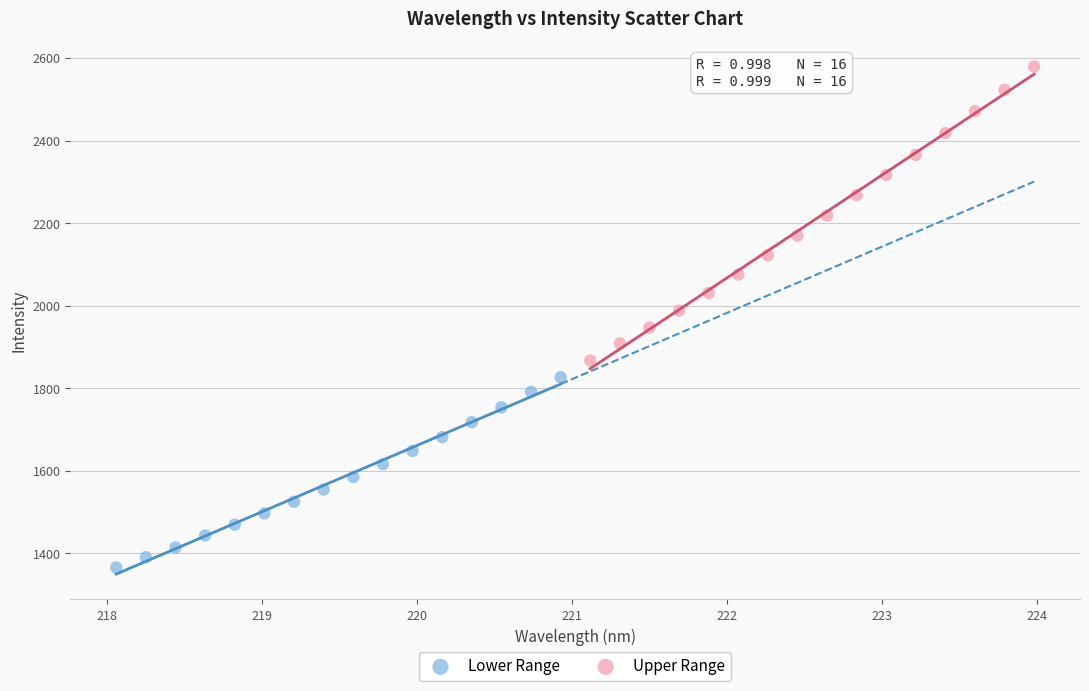

Which series contains the lowest Y value?

Lower Range